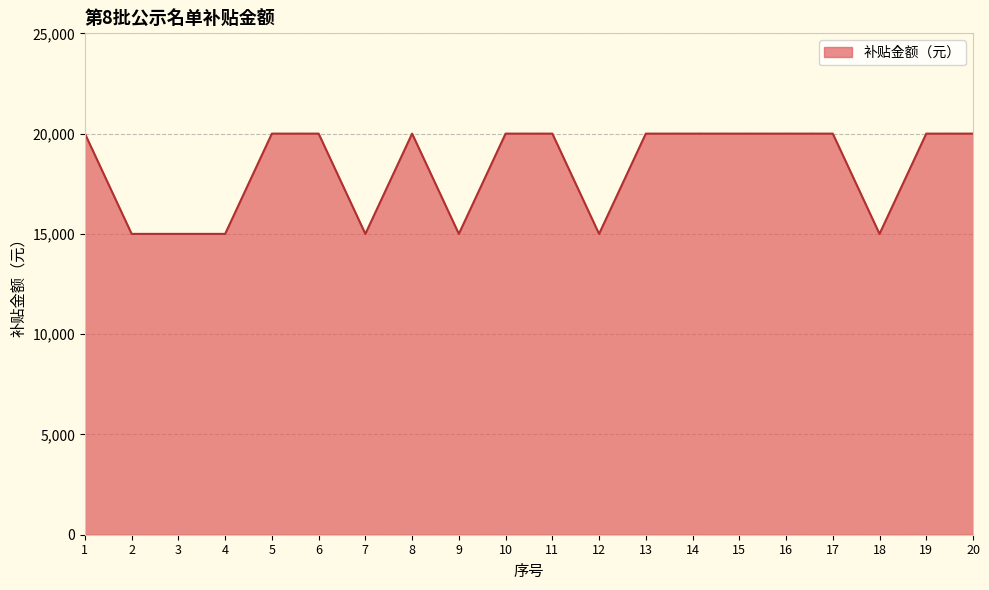

Approximately how many times larger is the value at 8 compared to 12?

1.3